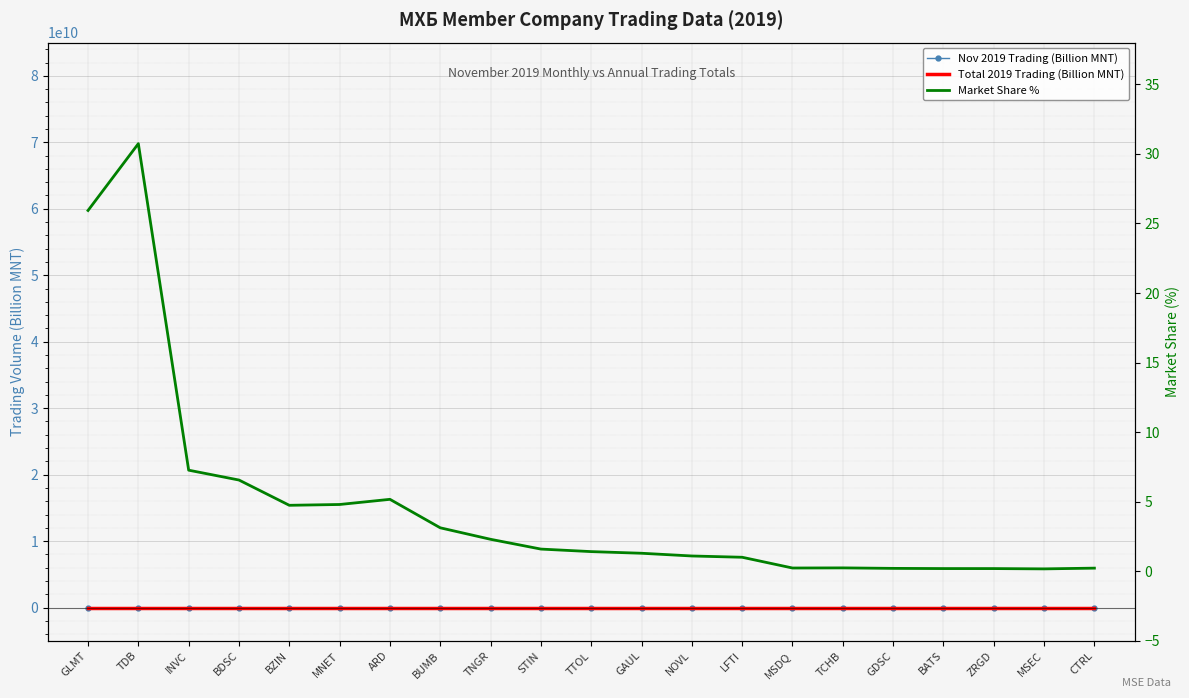

True or false: Nov 2019 Trading (Billion MNT) has a value of 1.2 at INVC.

True